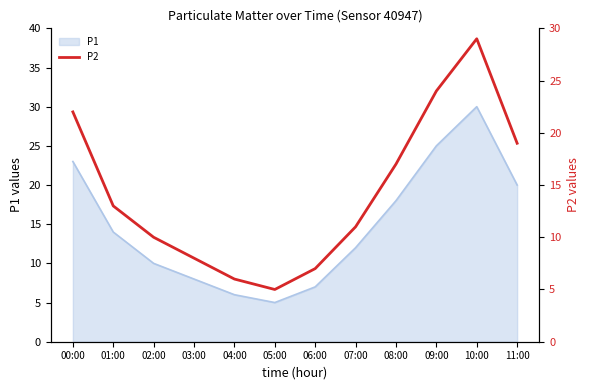

What is the ratio of the value at 03:00 to the value at 02:00?

0.8